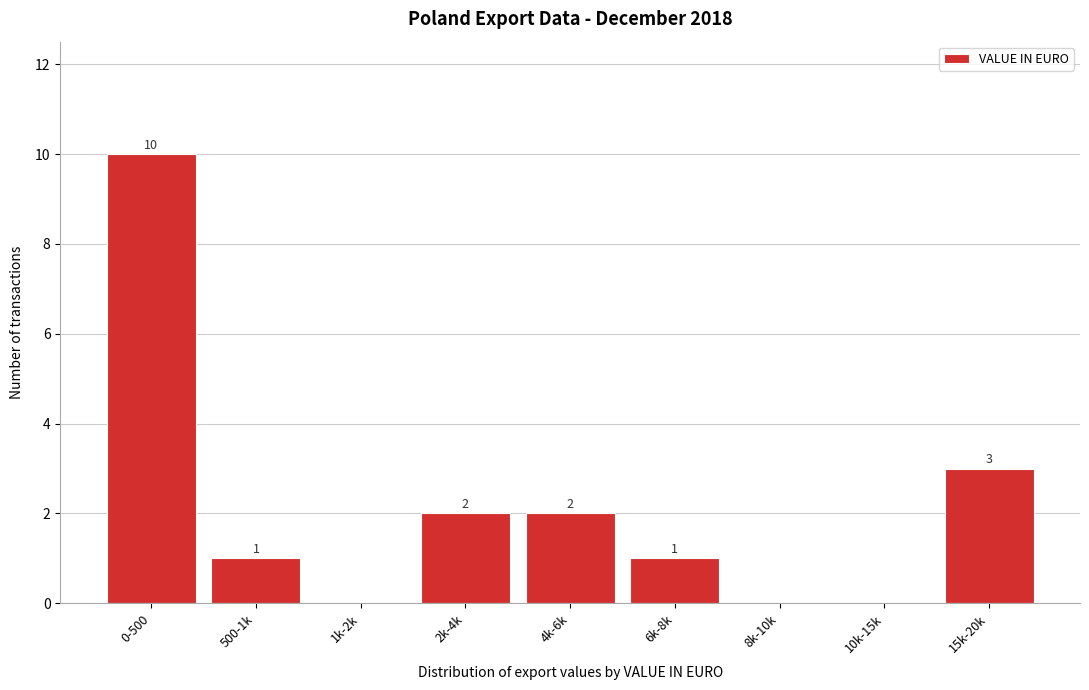

Reading left to right, transcribe all the data shown in this chart.

0-500=10	500-1k=1	1k-2k=0	2k-4k=2	4k-6k=2	6k-8k=1	8k-10k=0	10k-15k=0	15k-20k=3